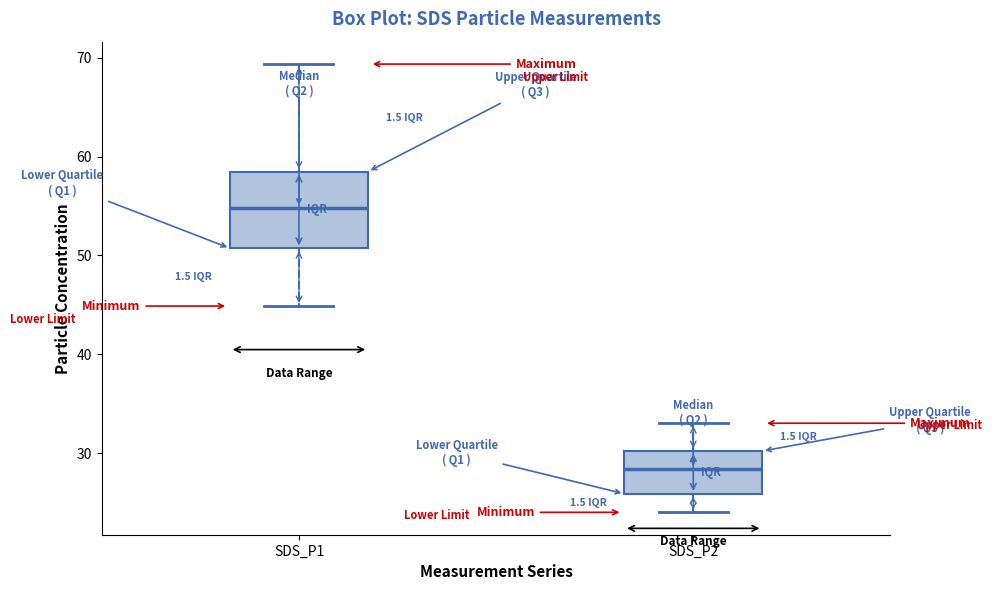

Reading left to right, read every box against the y-axis: the position of its median line, the range the box covers, and the ends of its whiskers. The values are not printed on the chart, so give them approximately, as read against the axis.

SDS_P1: median 55, box 51 to 58, whiskers 45 to 69
SDS_P2: median 28, box 26 to 30, whiskers 24 to 33